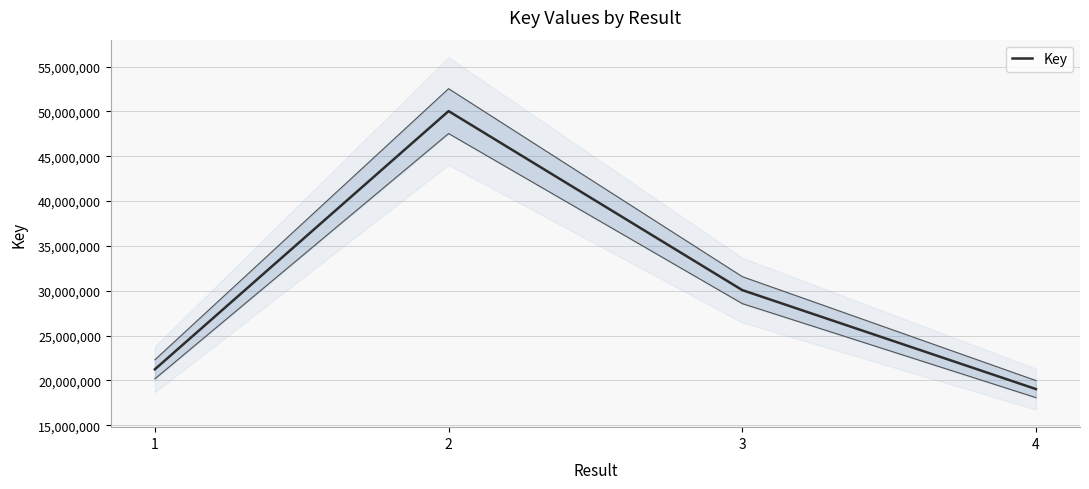

Is it true that the value at 2 is 72715698?

False